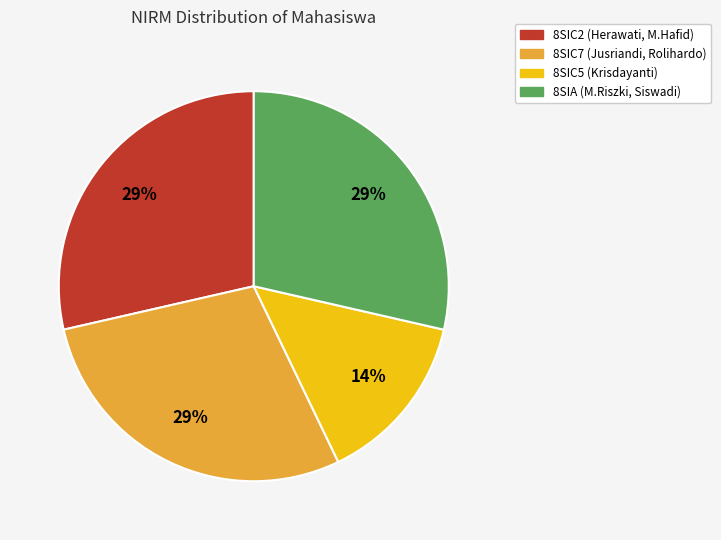

To the nearest percent, what is the average slice percentage?

25%